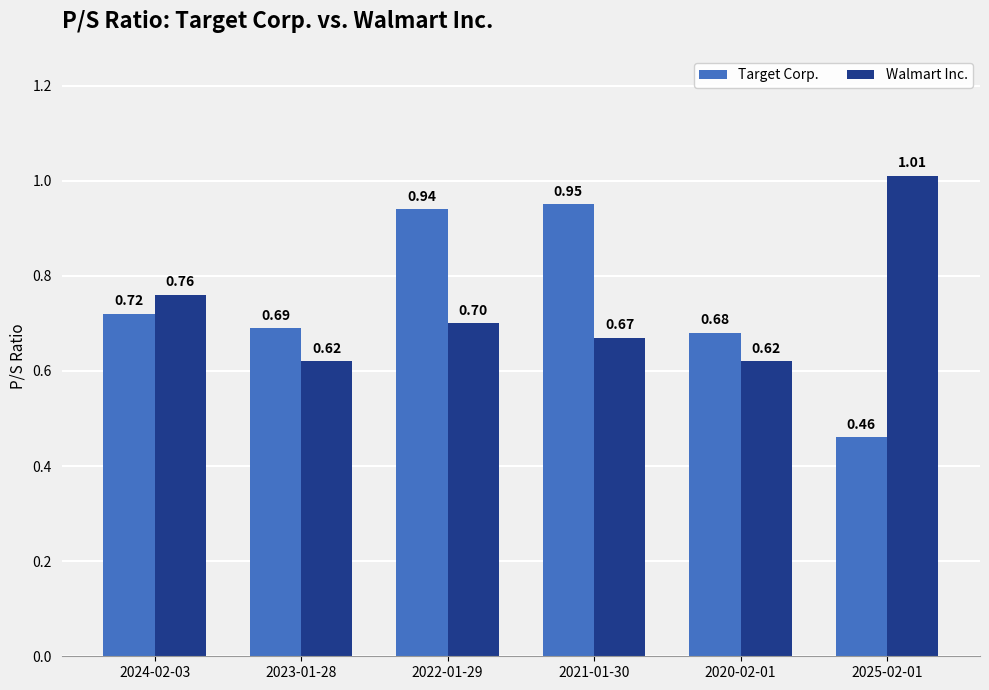

At how many categories does at least one series exceed 0?

6